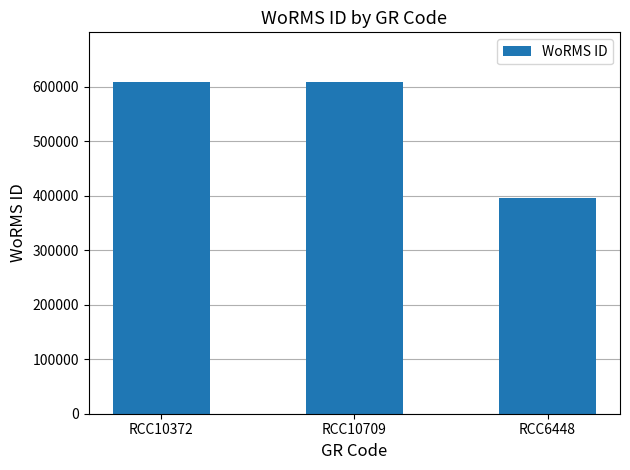

Does the chart contain stacked bars?

No